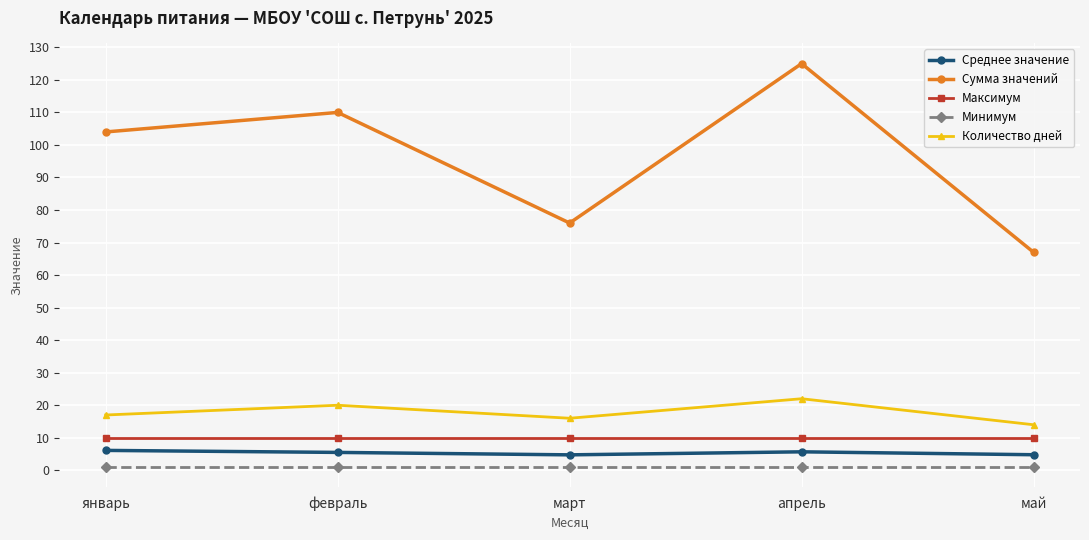

At which category is the sum across all series the highest?

апрель